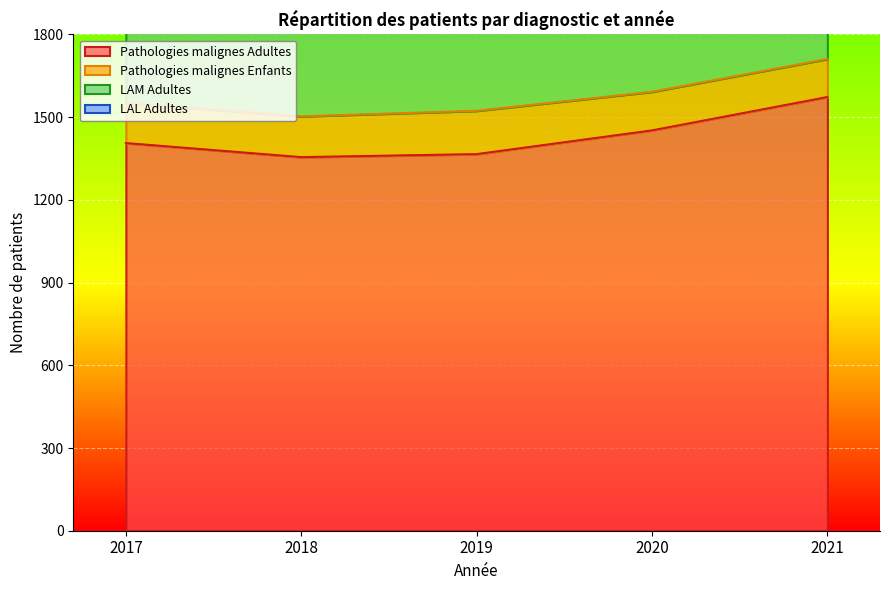

Between 2018 and 2020, which series saw the biggest shift?

LAM Adultes